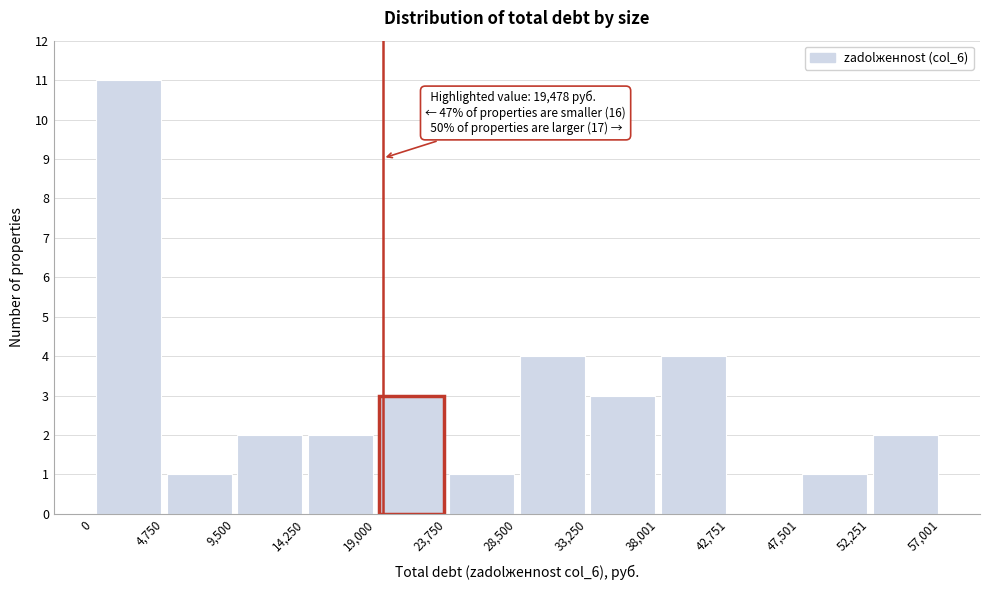

Which range on the x-axis has the tallest bar?

0 to 4,750